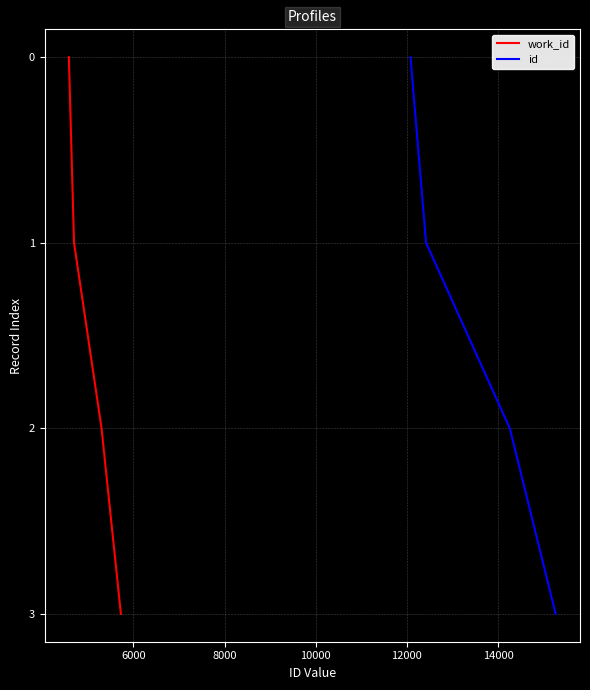

True or false: work_id has more than 1 interior local peaks.

False